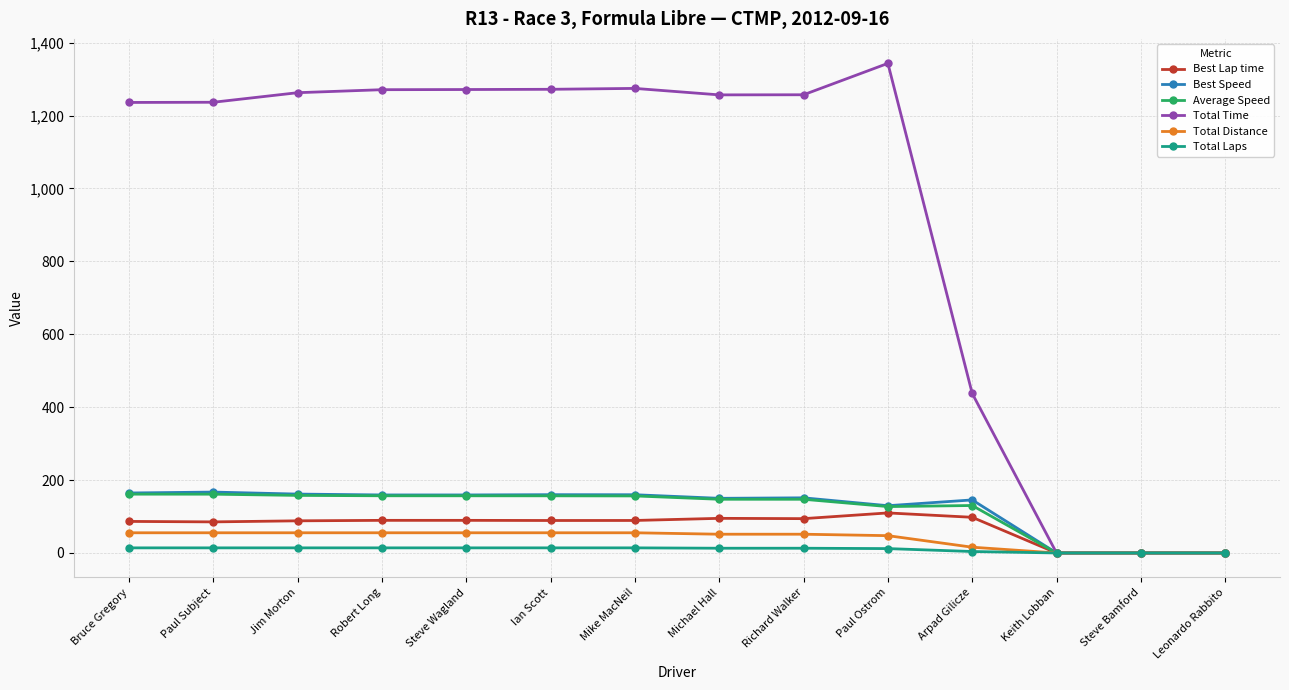

Is it true that Average Speed equals 161.3 at Paul Subject?

True